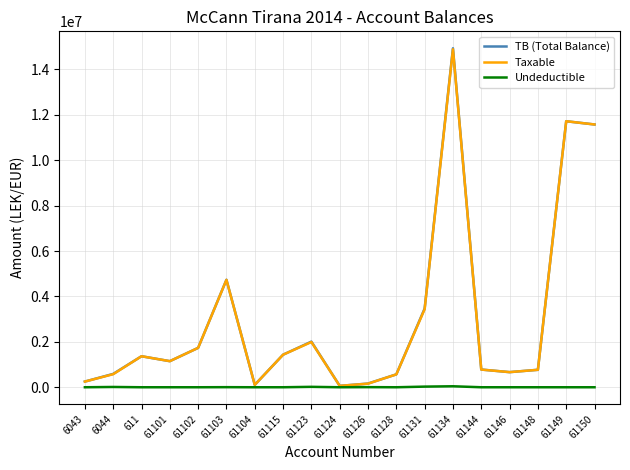

What is the total value across all series at 61150?

23149262.2